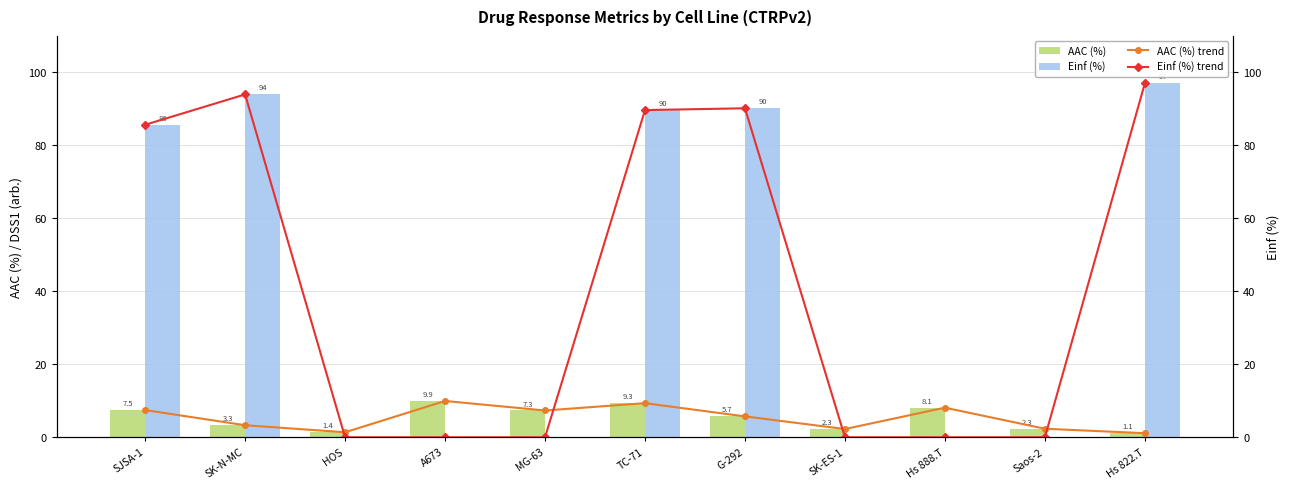

How many values in the AAC (%) trend series exceed 5?

6